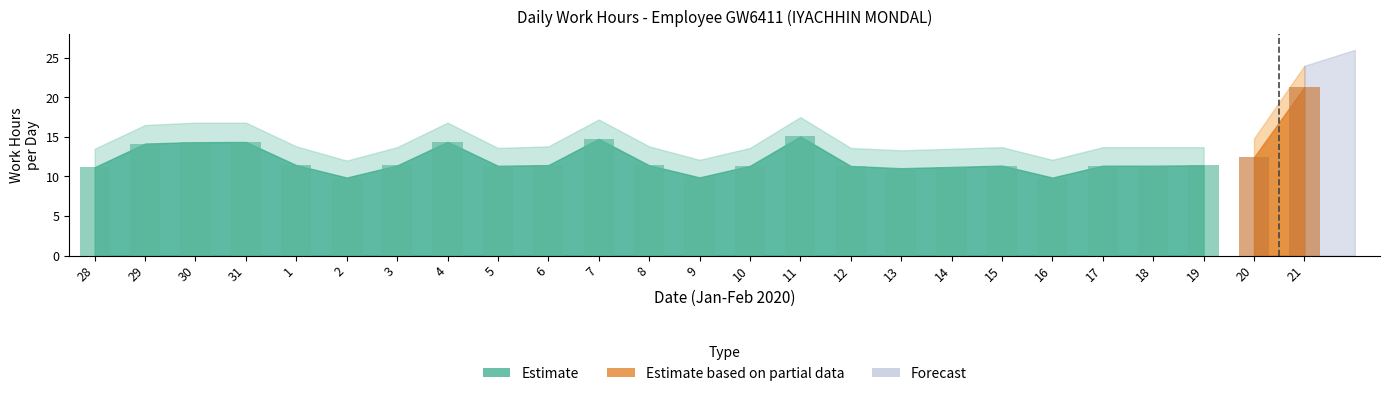

Which label corresponds to the largest value in the chart?

21